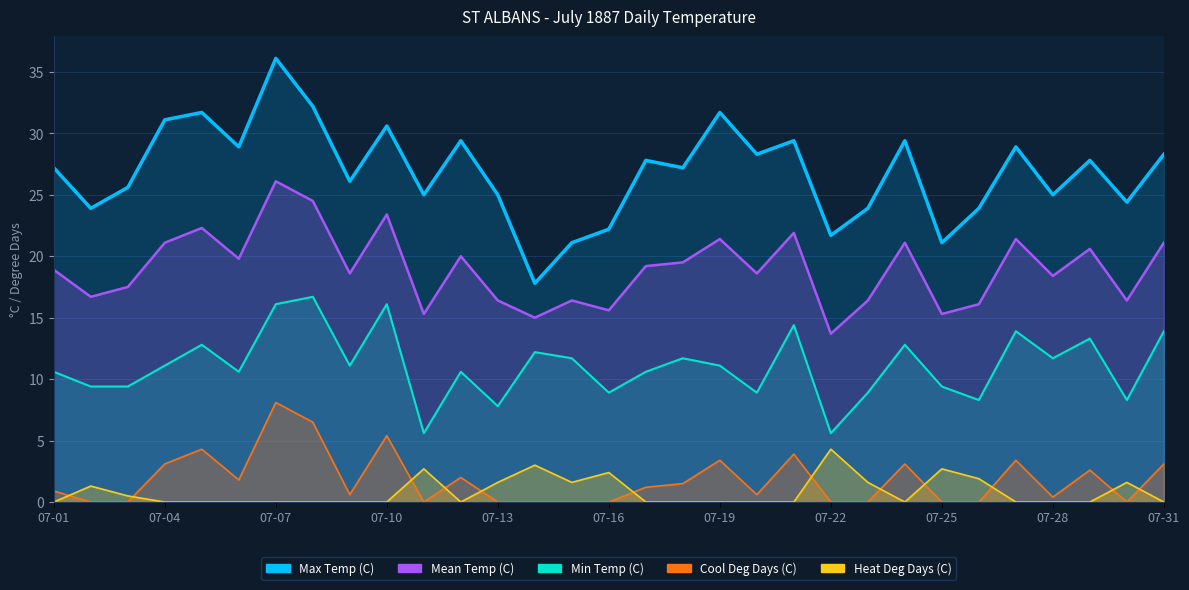

How many data points in Max Temp (C) are above 27?

17